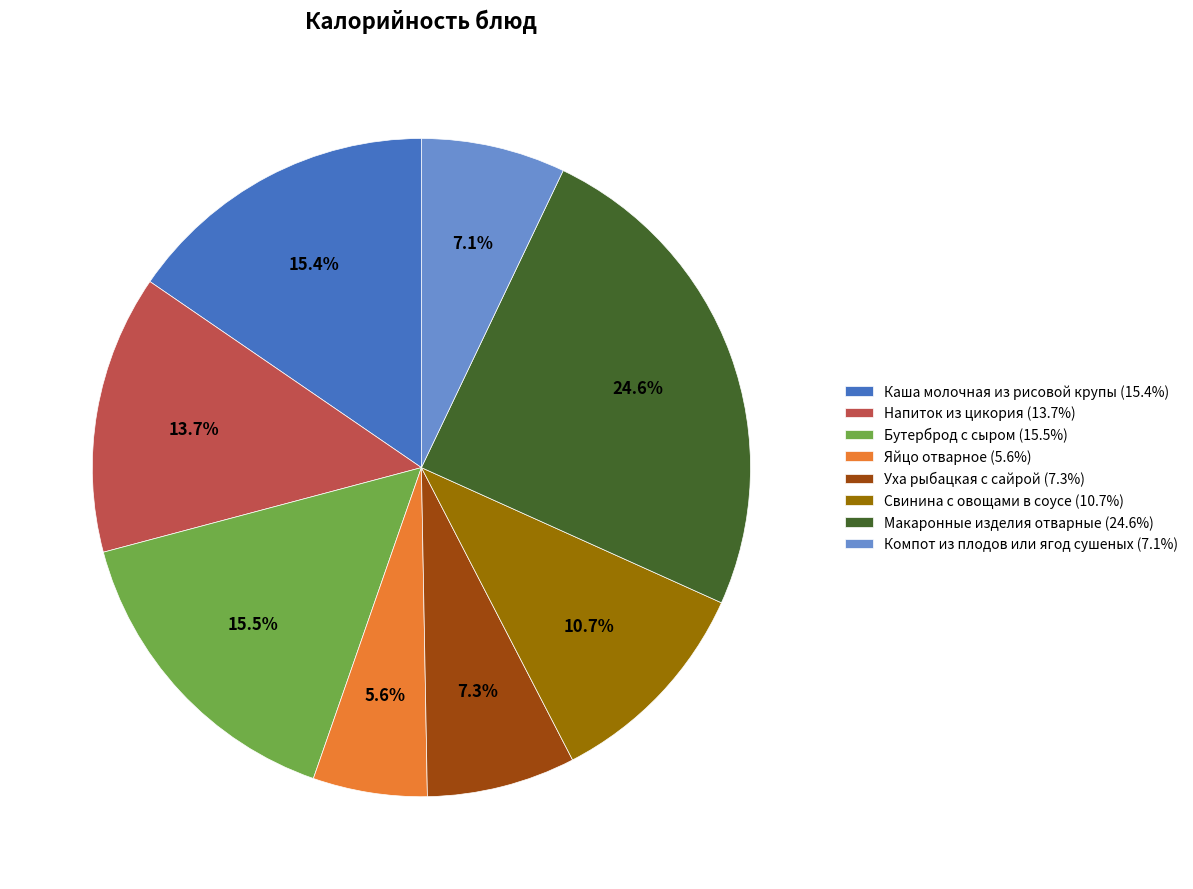

Is Яйцо отварное the majority of the pie?

No